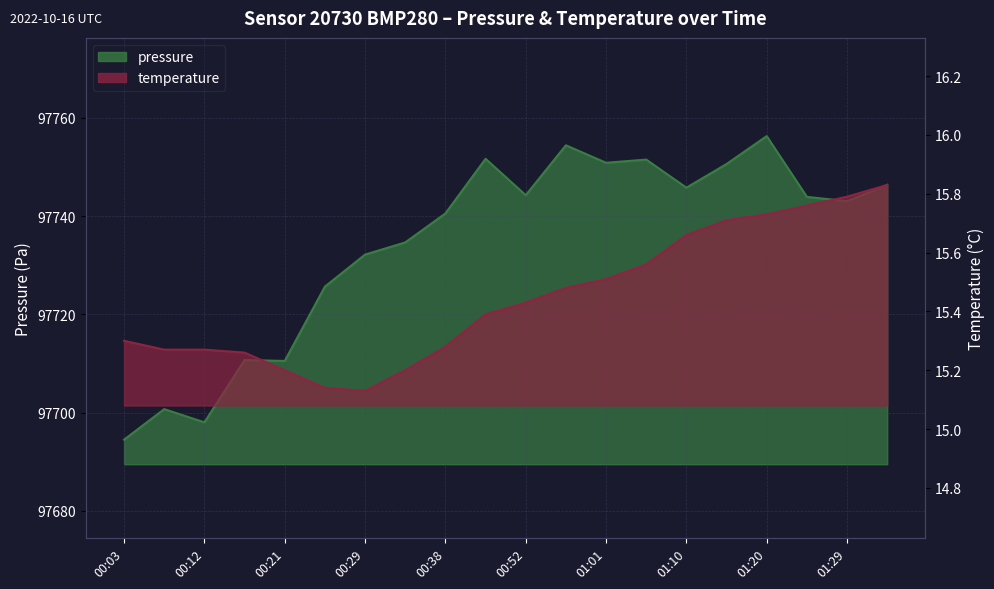

Where is pressure nearest to the value 97725?

00:25